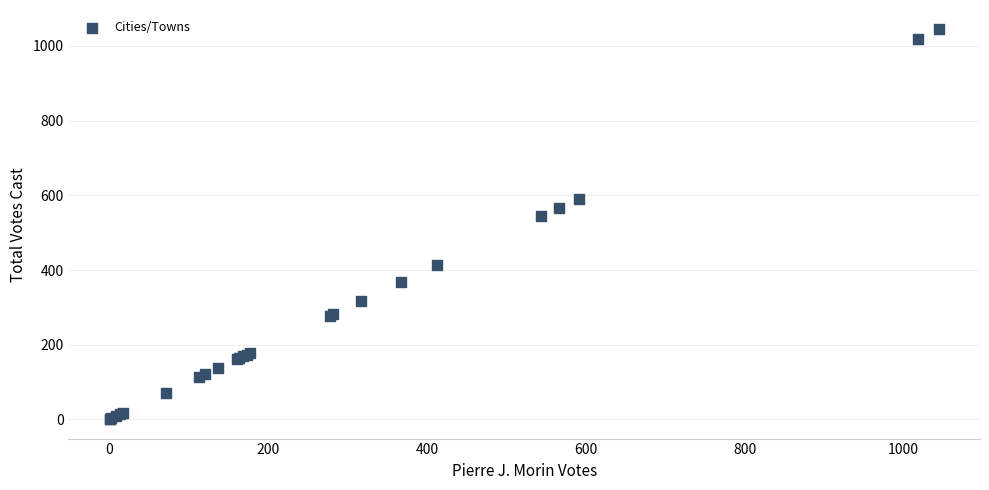

What Y value in the scatter plot is closest to 522?

544